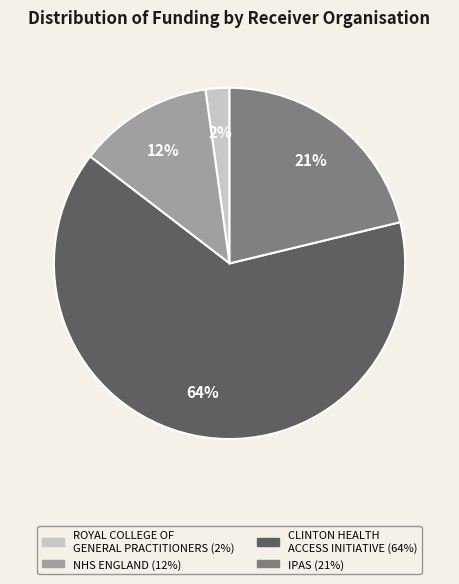

Is IPAS the majority of the pie?

No